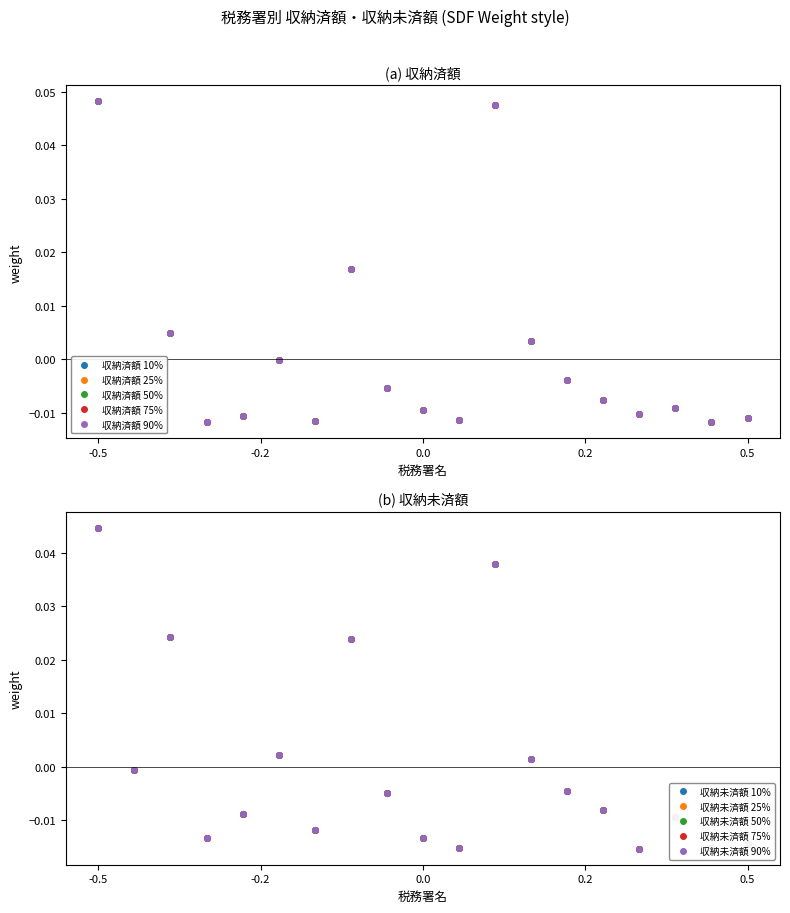

Does the chart have visible grid lines?

No